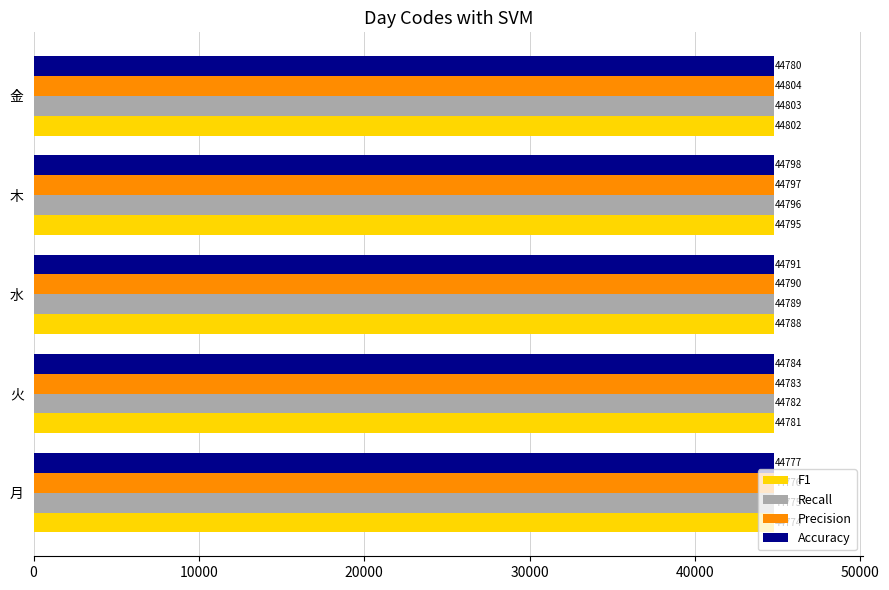

How many values in the Accuracy series are below 44784?

2